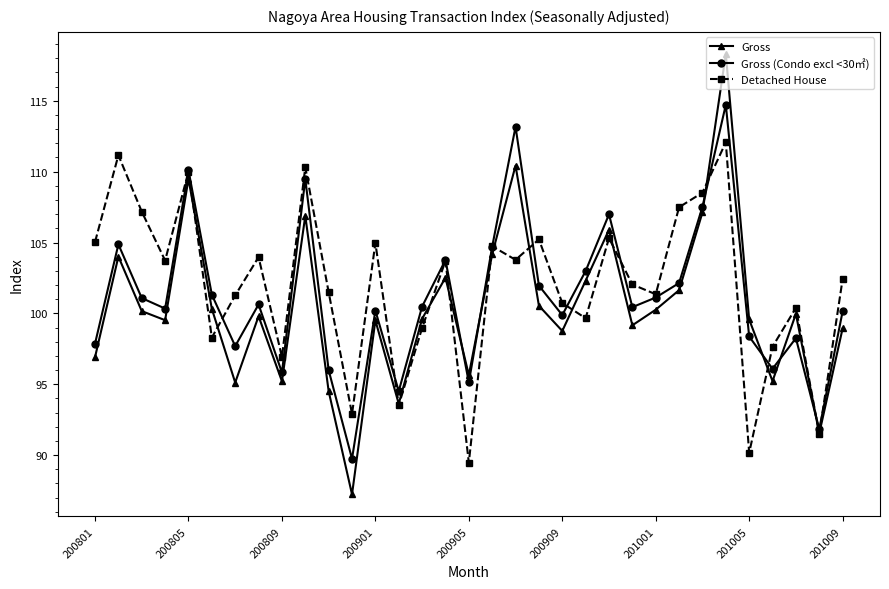

What is the lowest value of the Gross series?

87.2